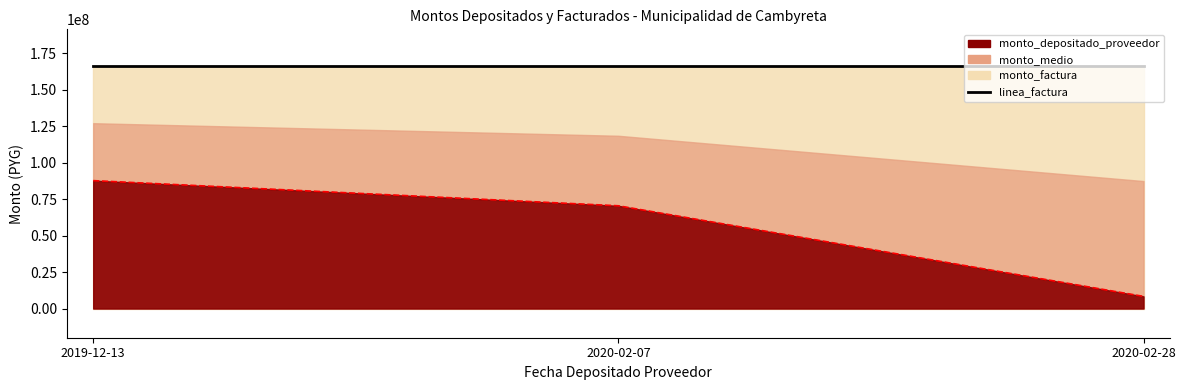

What is the sum of the linea_factura values at 2020-02-07 and 2020-02-28?

332593450